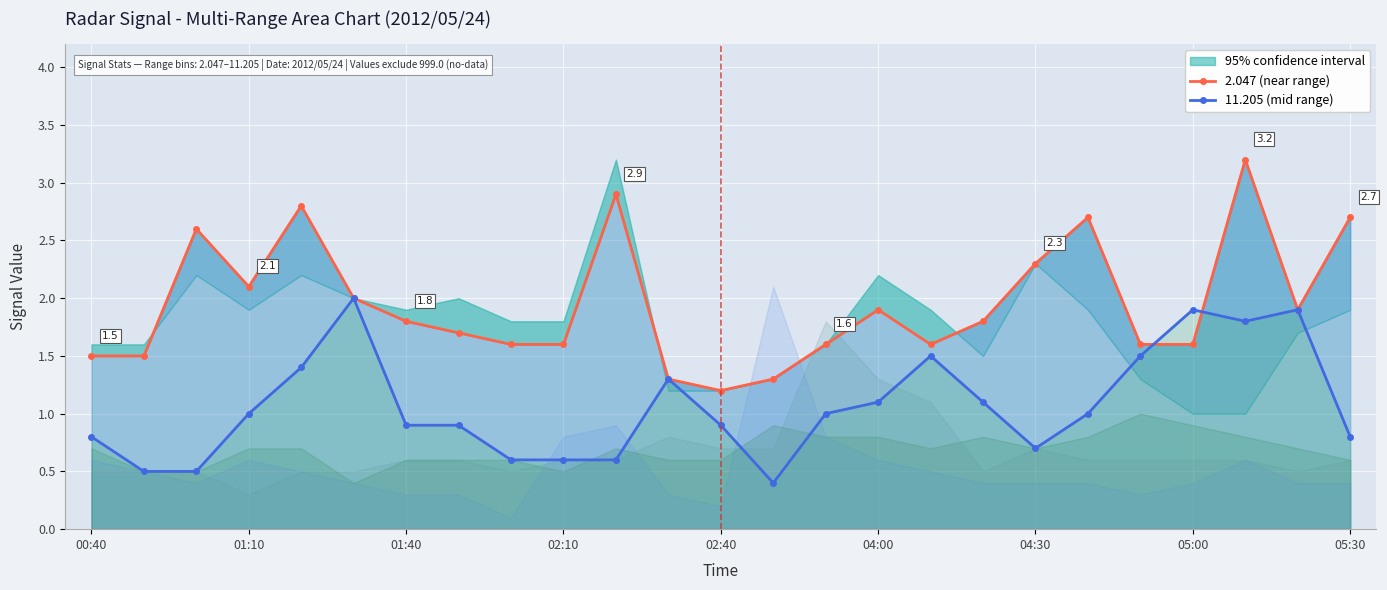

How many data points does each series have?

25